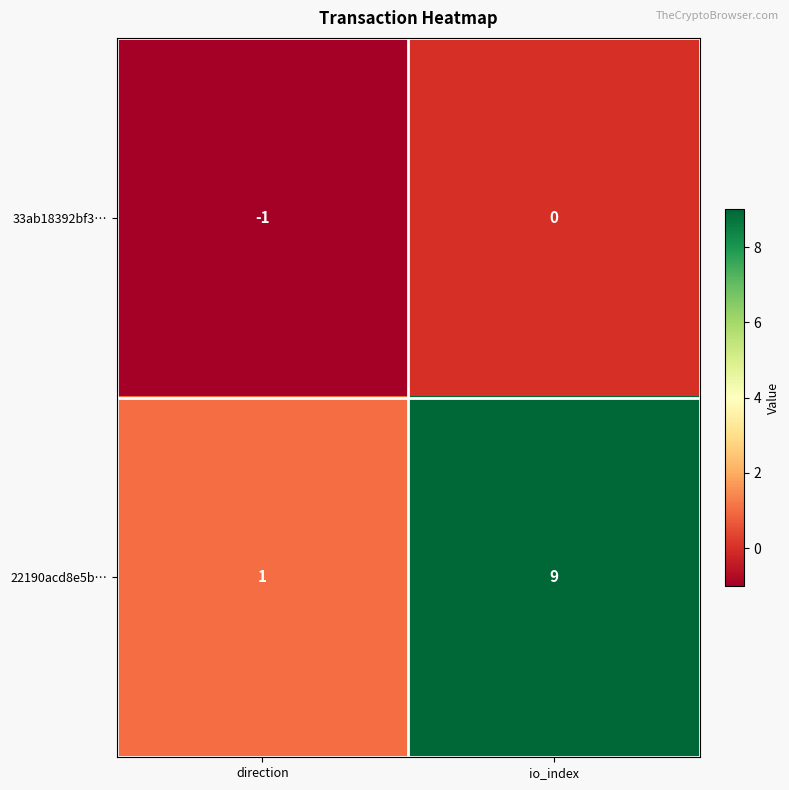

True or false: 22190acd8e5b… has a value of 0 at direction.

False